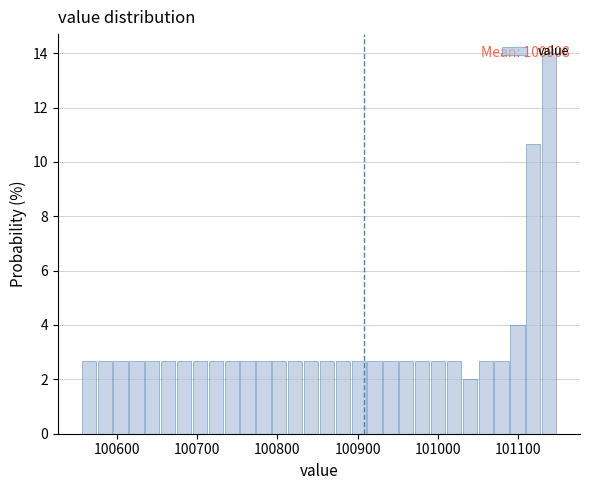

Read against the x-axis, roughly where is the centre of the tallest bar?

101140